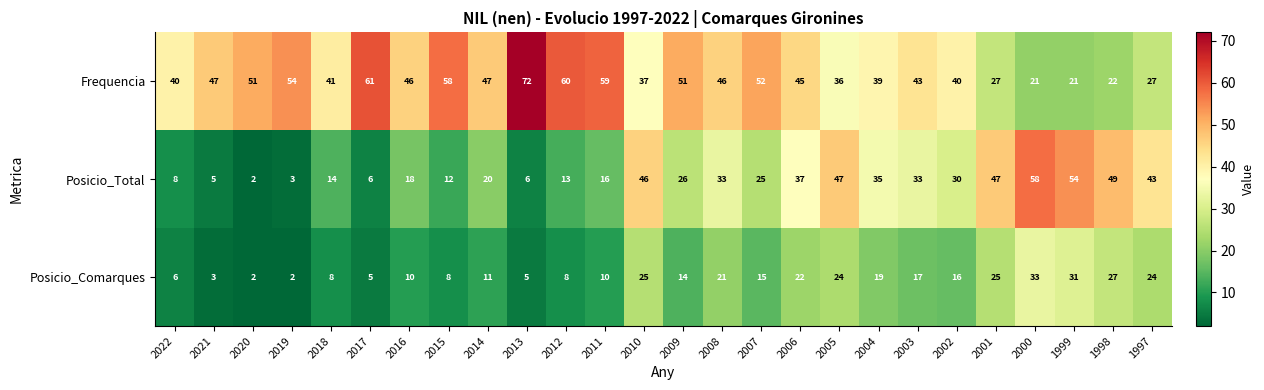

At which category is the sum across all series the highest?

2000